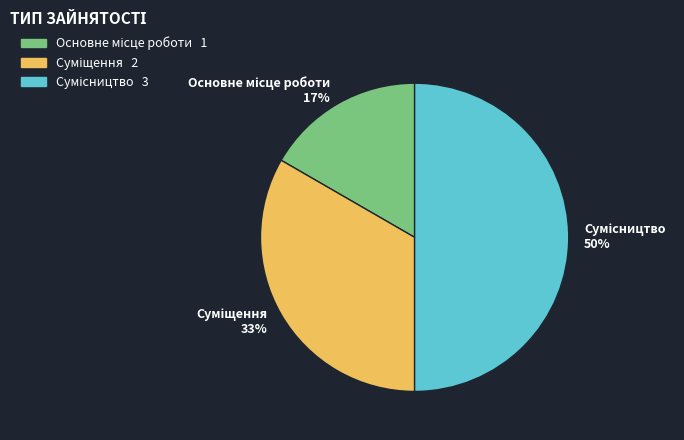

To the nearest percent, what is the average slice percentage?

33%